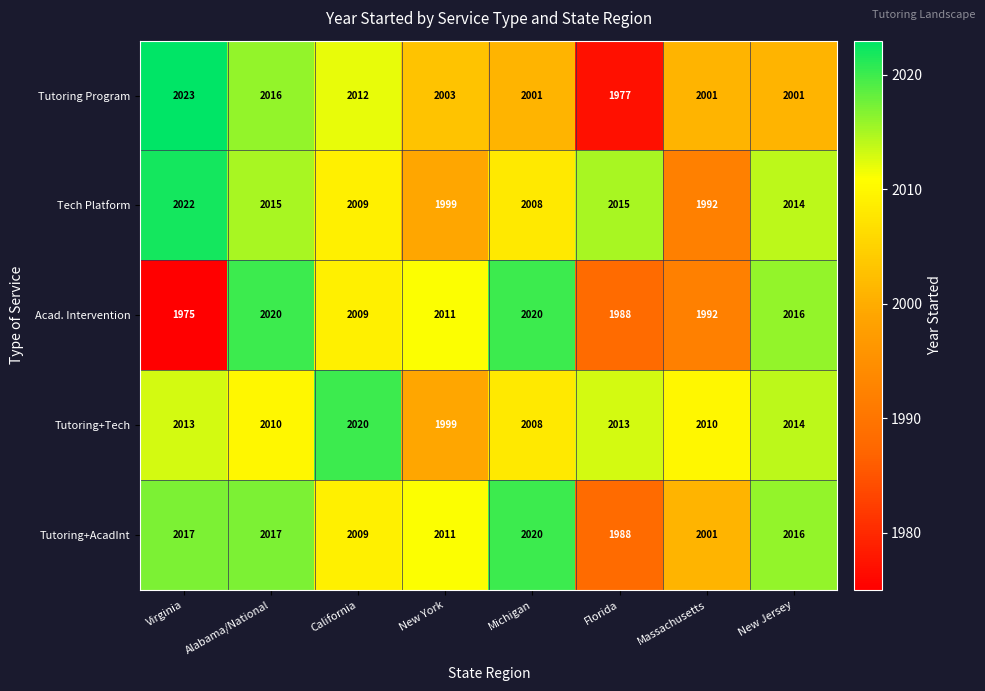

What is the greatest value displayed?

2023